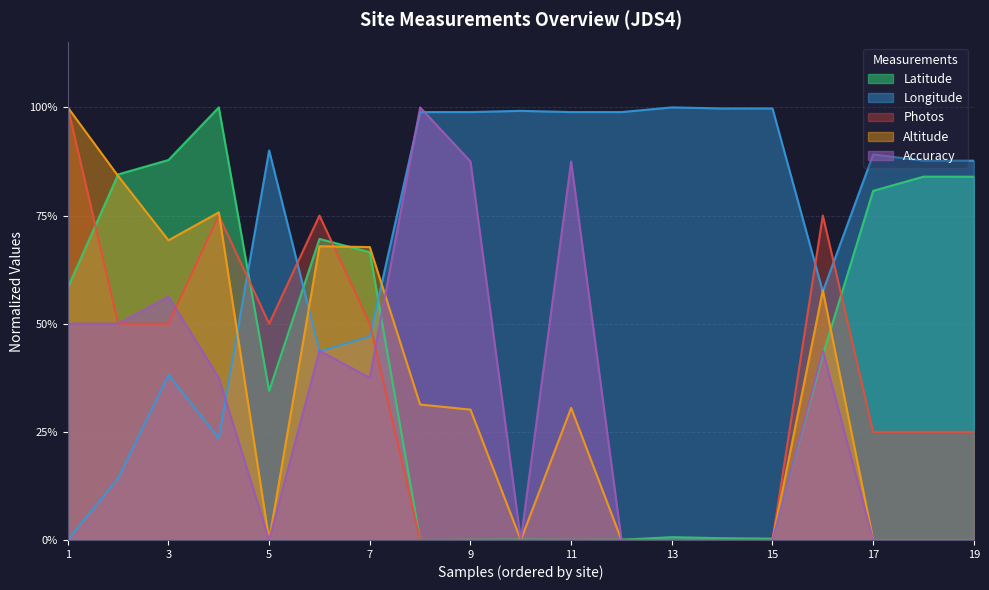

True or false: Altitude and Latitude intersect in this chart.

True